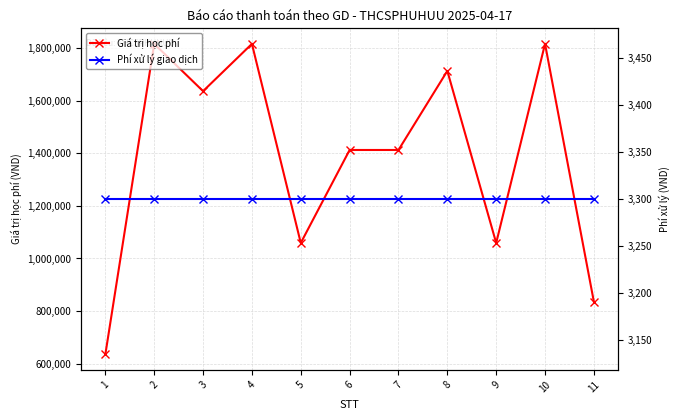

What is the highest value of the Giá trị học phí series?

1817000